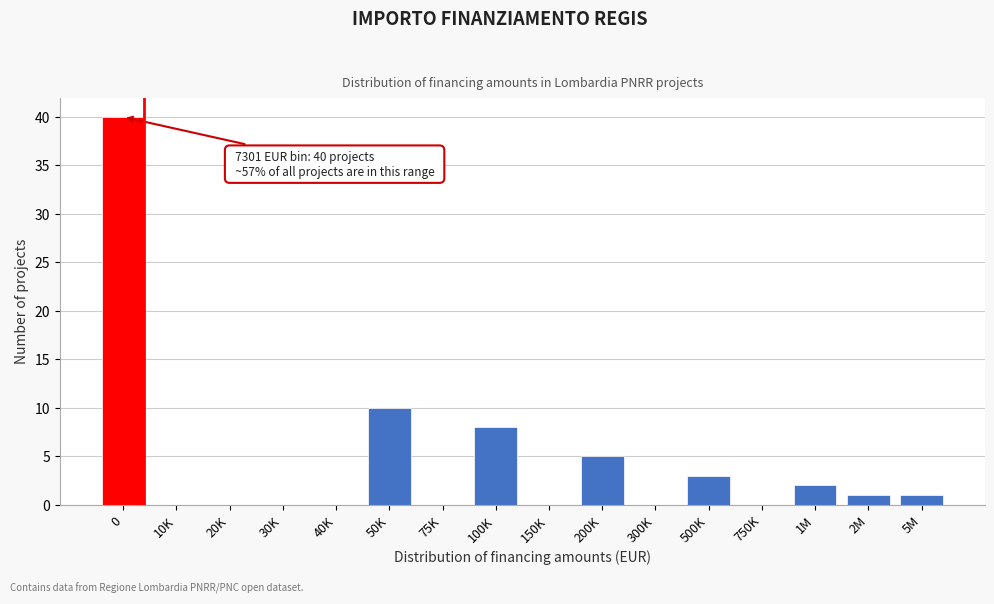

Reading left to right, transcribe all the data shown in this chart.

0=40	10K=0	20K=0	30K=0	40K=0	50K=10	75K=0	100K=8	150K=0	200K=5	300K=0	500K=3	750K=0	1M=2	2M=1	5M=1